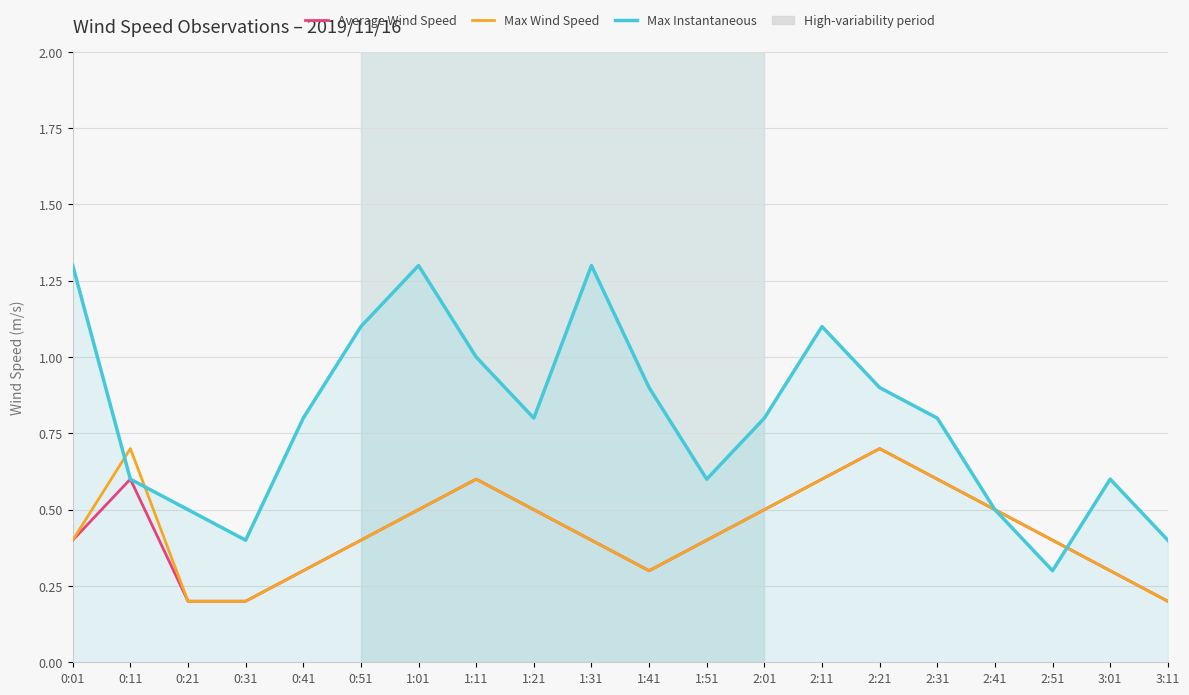

Where is the first local maximum for Average Wind Speed?

0:11